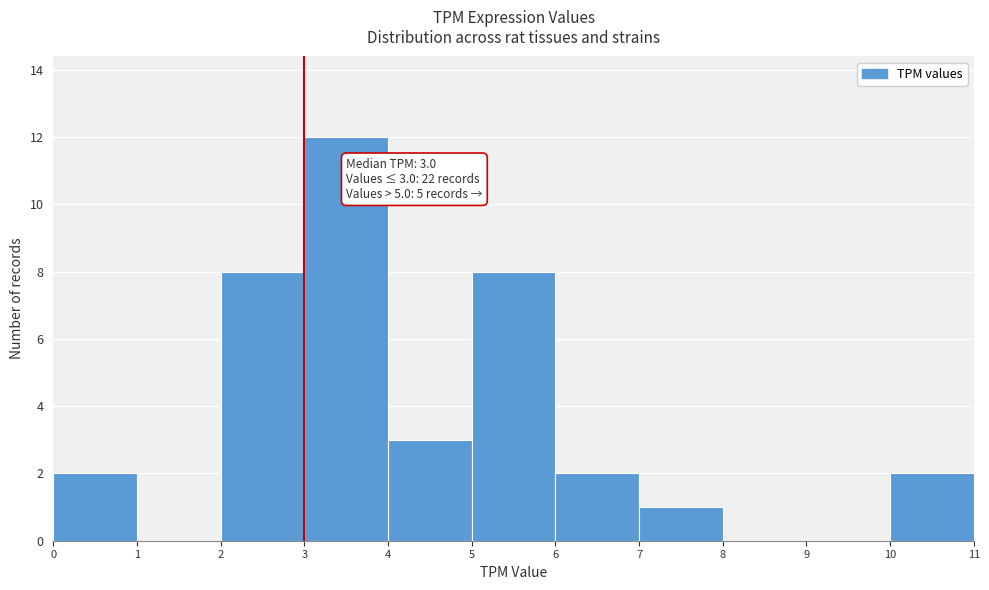

Which range on the x-axis has the tallest bar?

3 to 4